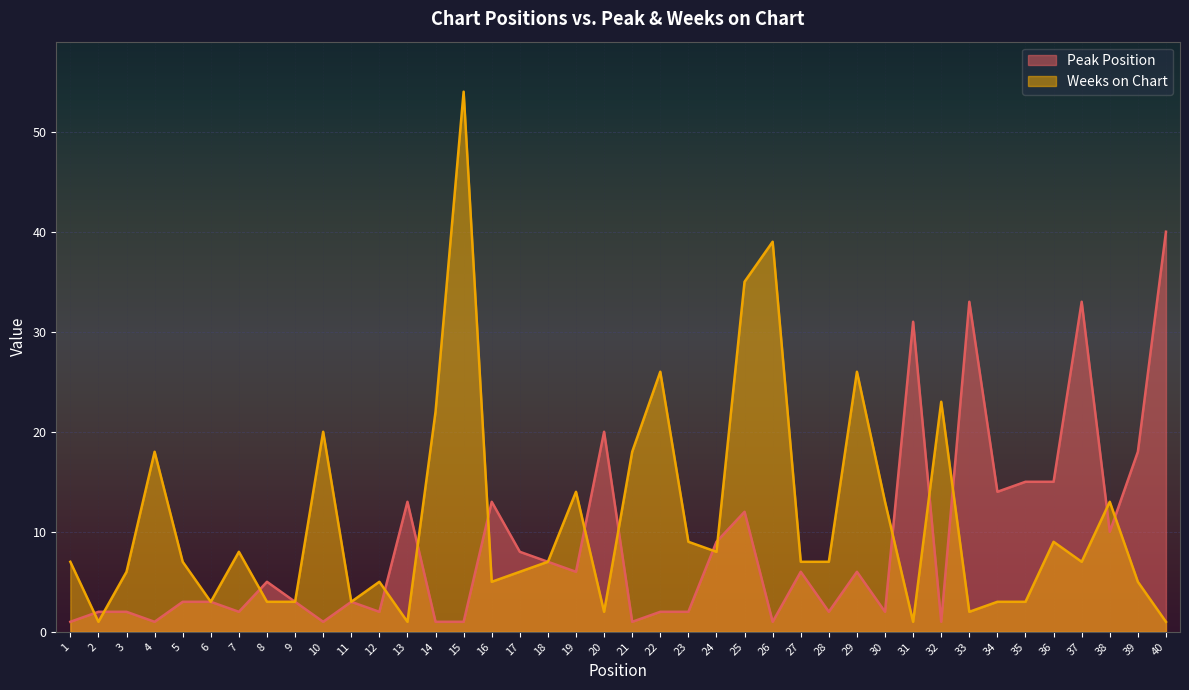

In Weeks on Chart, how many points are higher than both neighbors (excluding endpoints)?

12